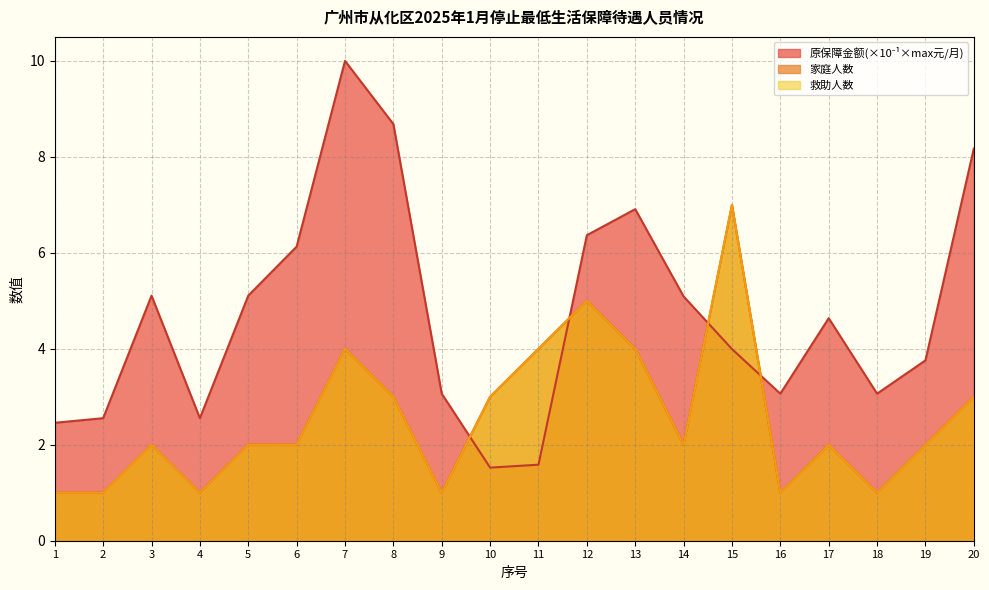

At 7, list the series in order from largest to smallest.

原保障金额(元/月), 家庭人数, 救助人数